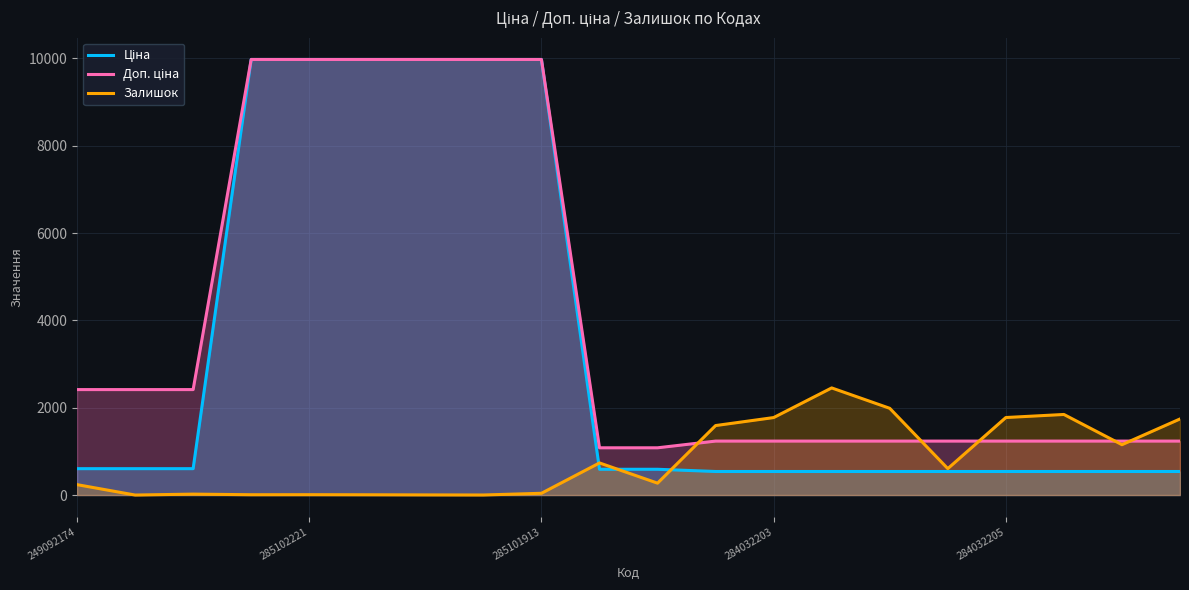

Which series ends up on top after the final intersection of Ціна and Залишок?

Залишок